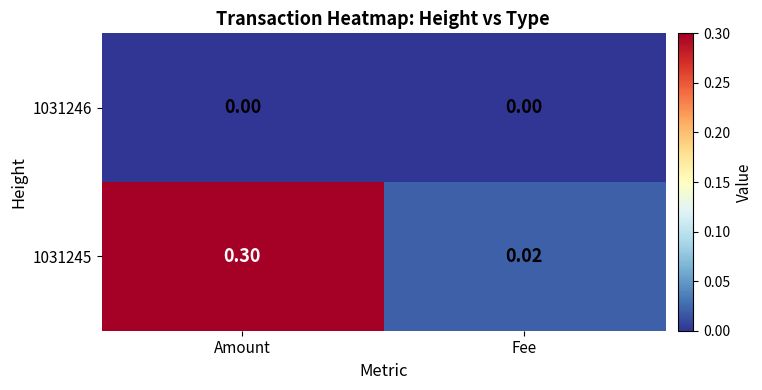

At Amount, list the series in order from smallest to largest.

1031246, 1031245